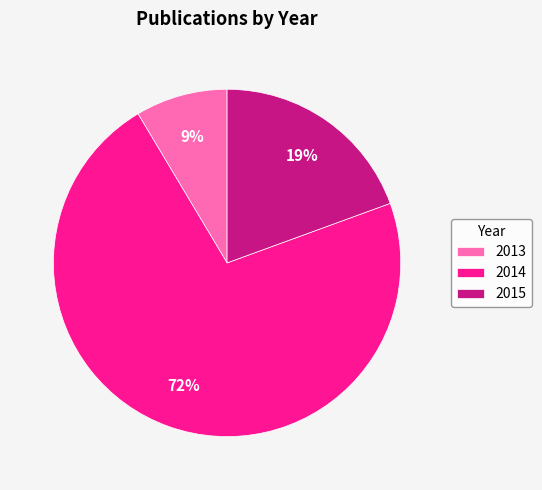

Rank the categories by value from highest to lowest.

2014, 2015, 2013